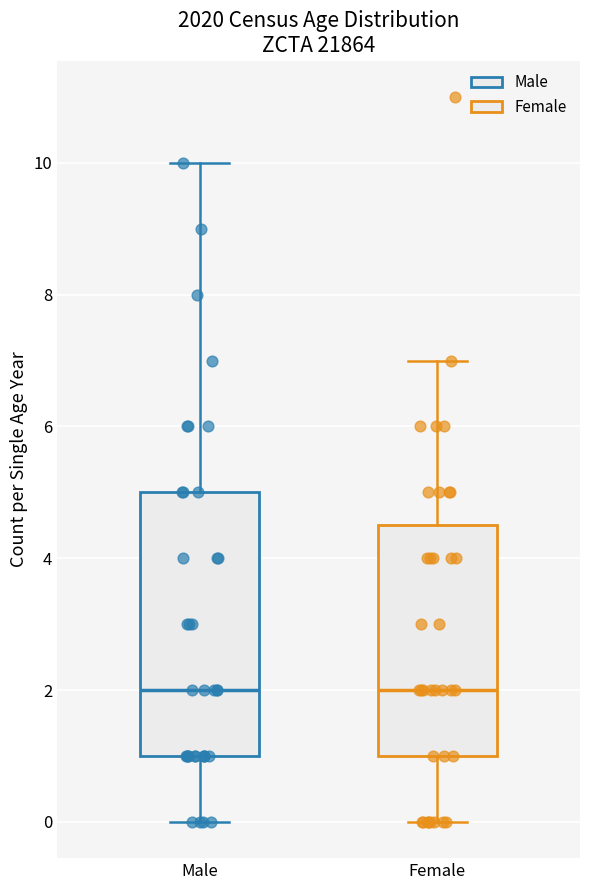

Reading left to right, transcribe this box plot: for each box, give where its median line is, the range the box spans, and where its two whiskers end, as read against the y-axis. The values are not printed on the chart, so give them approximately, as read against the axis.

Male: median 2.0, box 1.0 to 5.0, whiskers 0.0 to 10.0
Female: median 2.0, box 1.0 to 4.6, whiskers 0.0 to 7.0